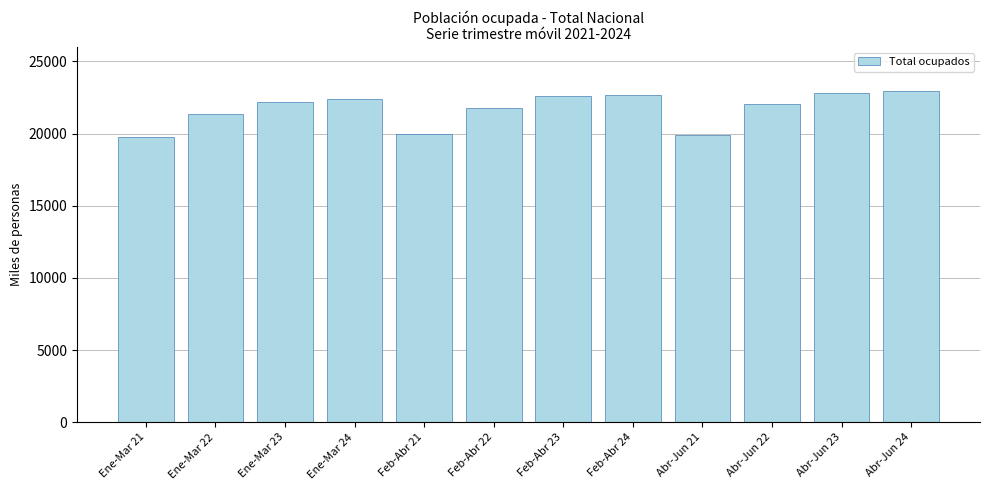

The value at Abr-Jun 22 is 22054.9. True or false?

True